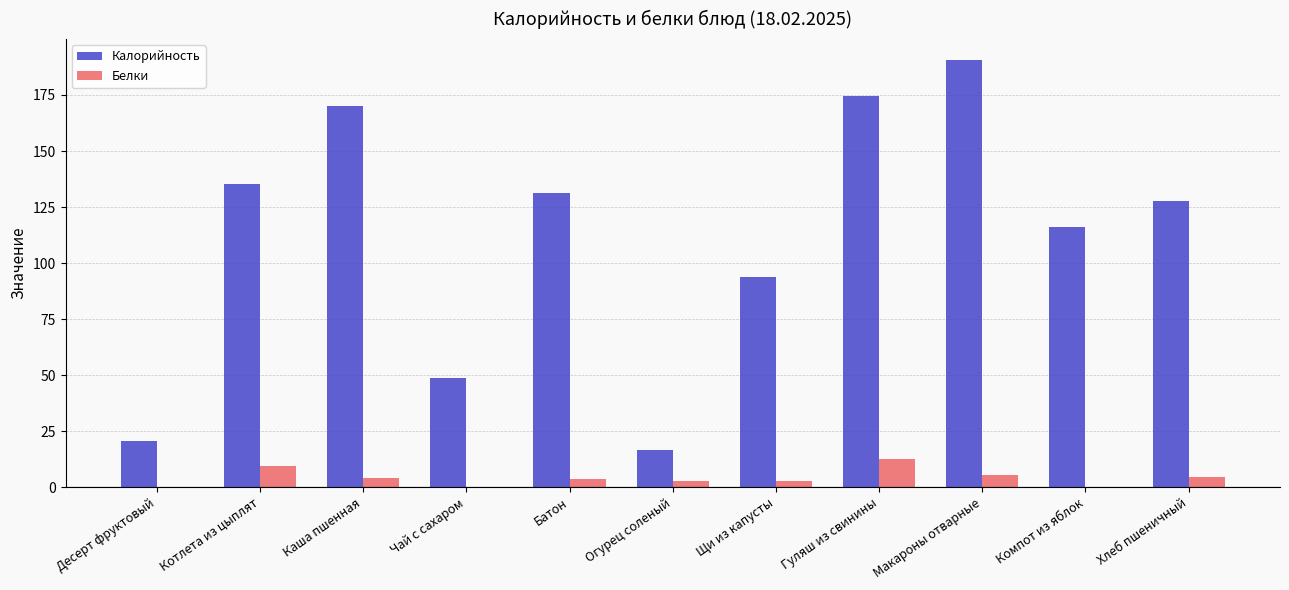

What is the total value across all series at Котлета из цыплят?

144.4